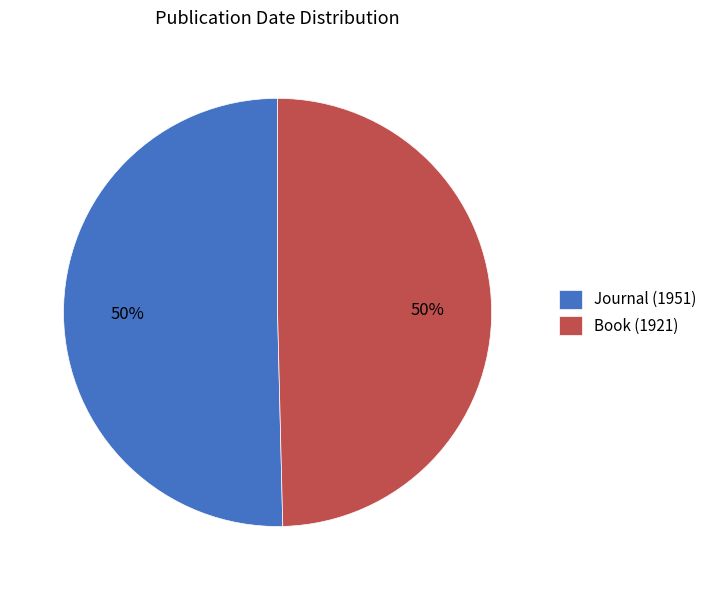

Is the sum of Journal (1951) and Book (1921) greater than half?

Yes